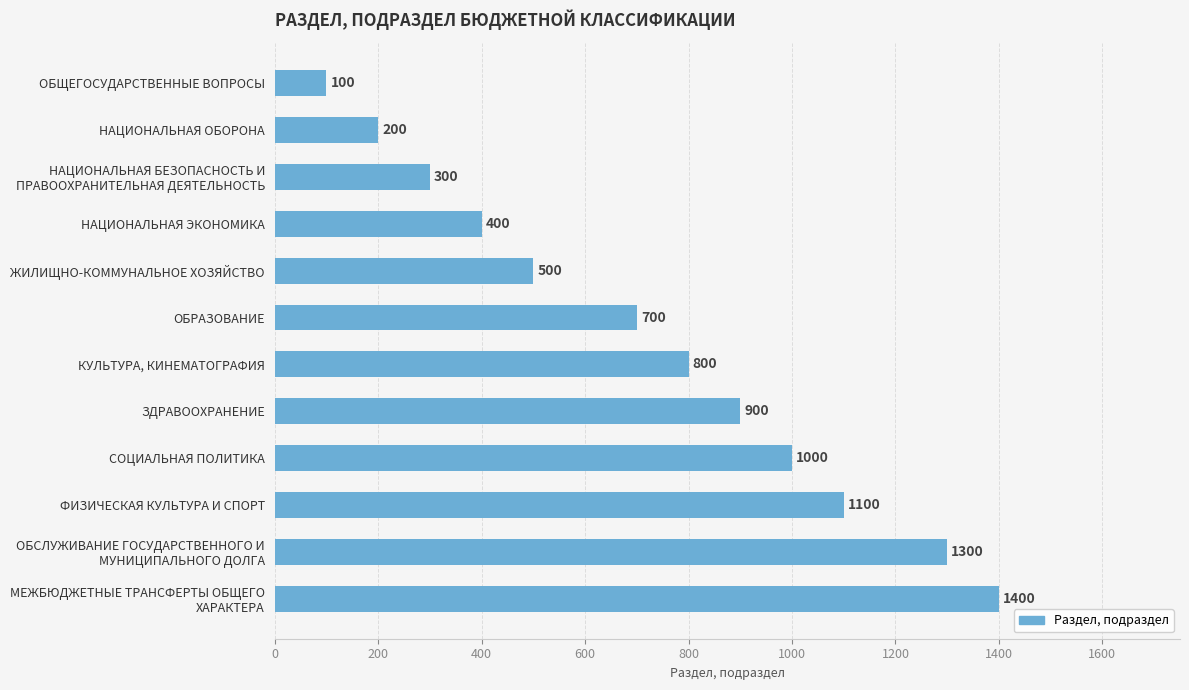

What is the label of the 9th bar from the bottom?

НАЦИОНАЛЬНАЯ ЭКОНОМИКА